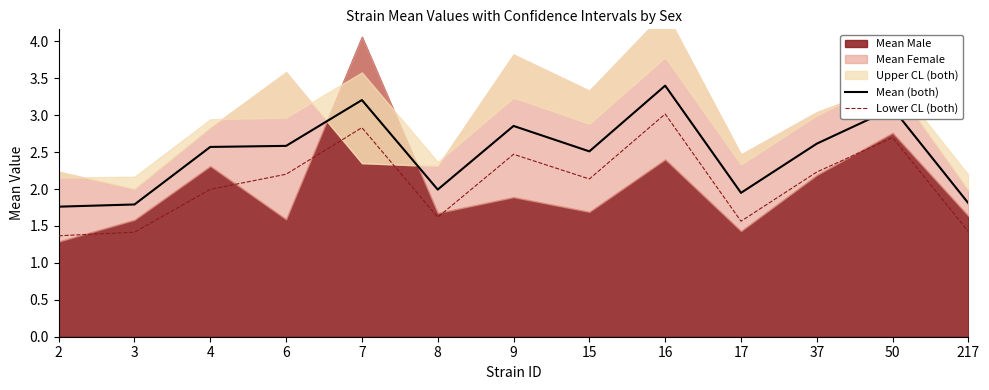

What value does the Mean (both) series have at 15?

2.5